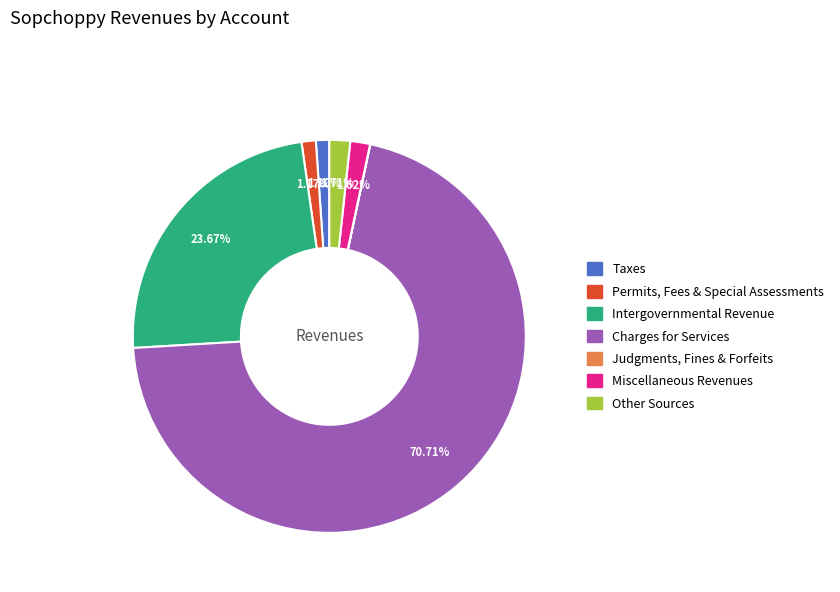

Which category accounts for the majority?

Charges for Services